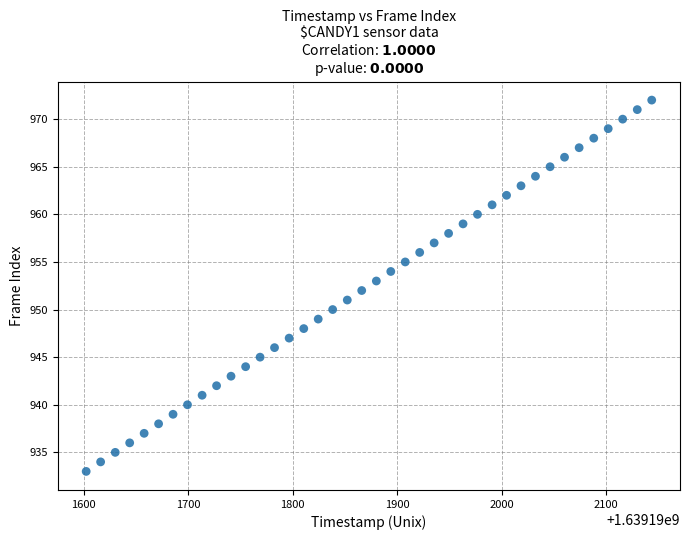

What is the range of Y values (max minus min)?

39